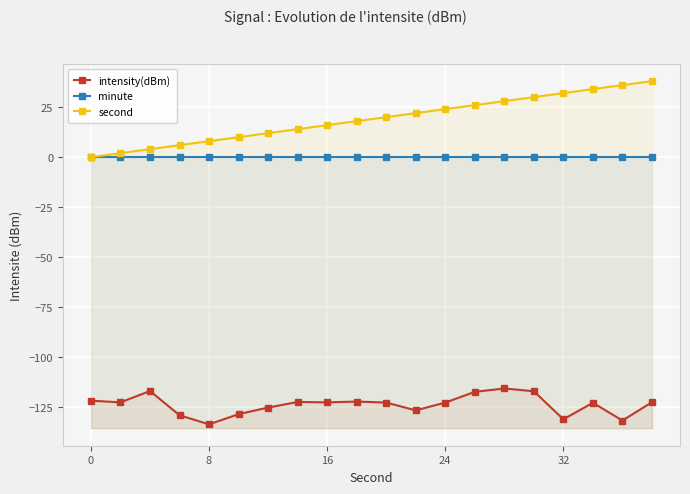

Does the chart display data point markers on the line(s)?

Yes